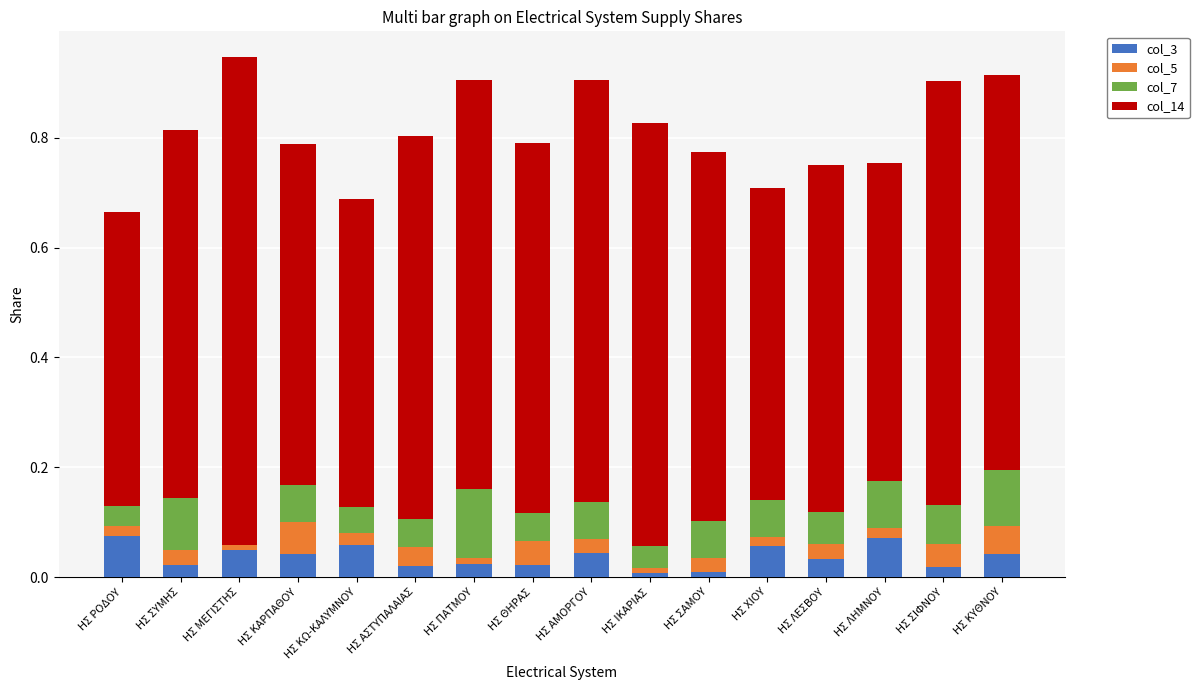

Are the bars grouped side by side (vs. stacked)?

No